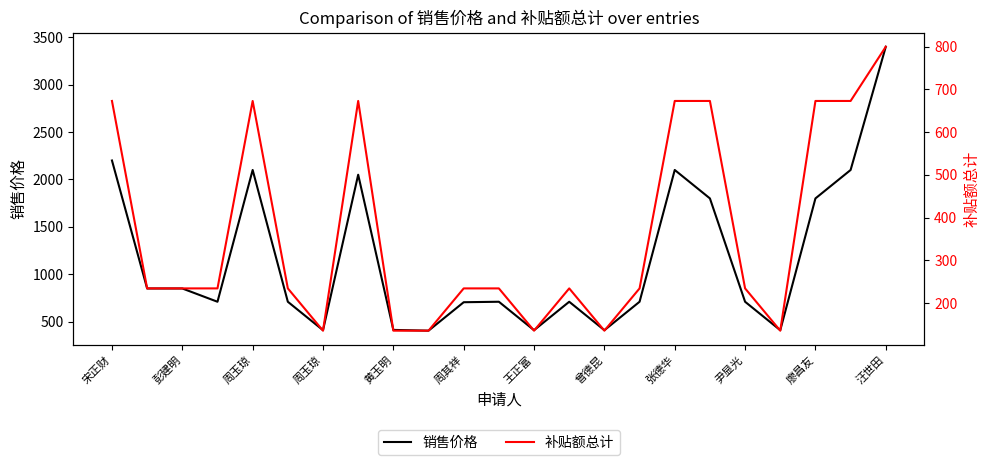

True or false: 补贴额总计 and 销售价格 intersect in this chart.

False